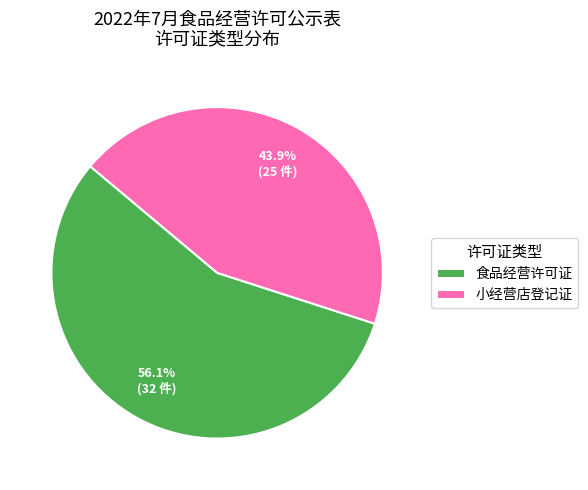

Approximately how many times larger is the value at 食品经营许可证 compared to 小经营店登记证?

1.3